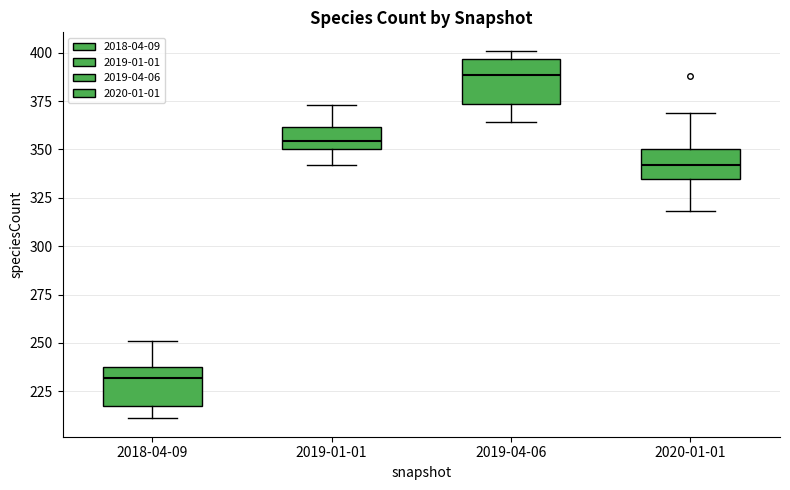

Reading left to right, read every box against the y-axis: the position of its median line, the range the box covers, and the ends of its whiskers. The values are not printed on the chart, so give them approximately, as read against the axis.

2018-04-09: median 230, box 215 to 240, whiskers 210 to 250
2019-01-01: median 355, box 350 to 360, whiskers 340 to 375
2019-04-06: median 390, box 375 to 395, whiskers 365 to 400
2020-01-01: median 340, box 335 to 350, whiskers 320 to 370